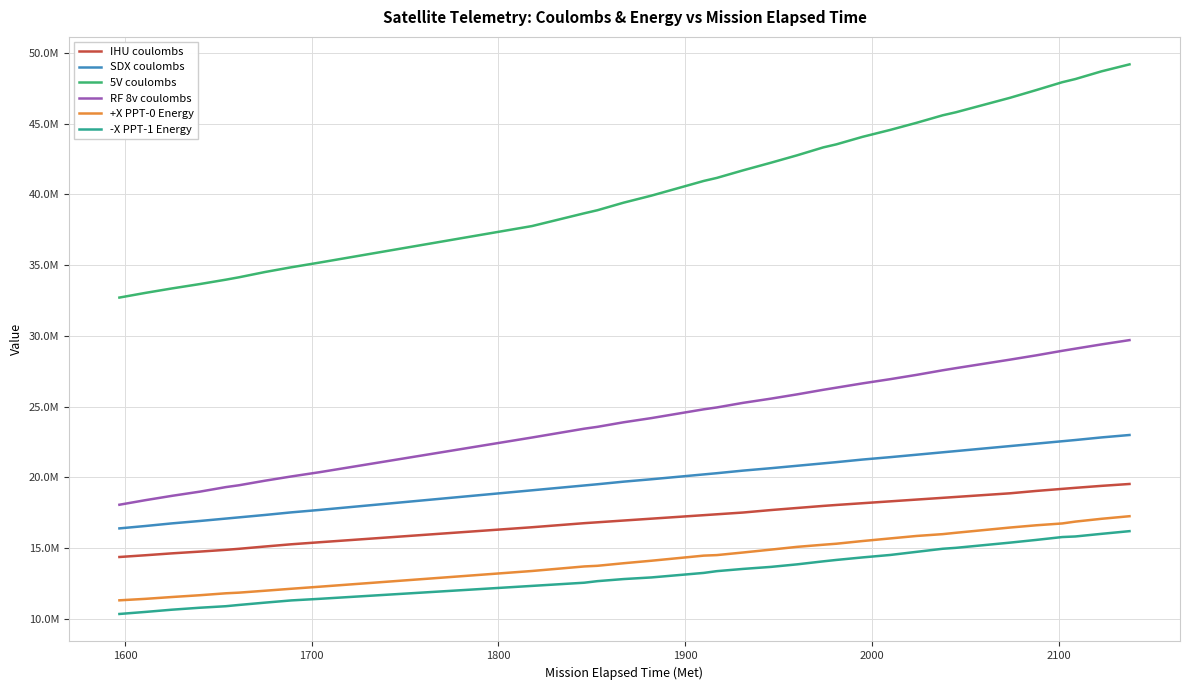

What are all the series names shown in the legend?

IHU coulombs, SDX coulombs, 5V coulombs, RF 8v coulombs, +X PPT-0 Energy, -X PPT-1 Energy